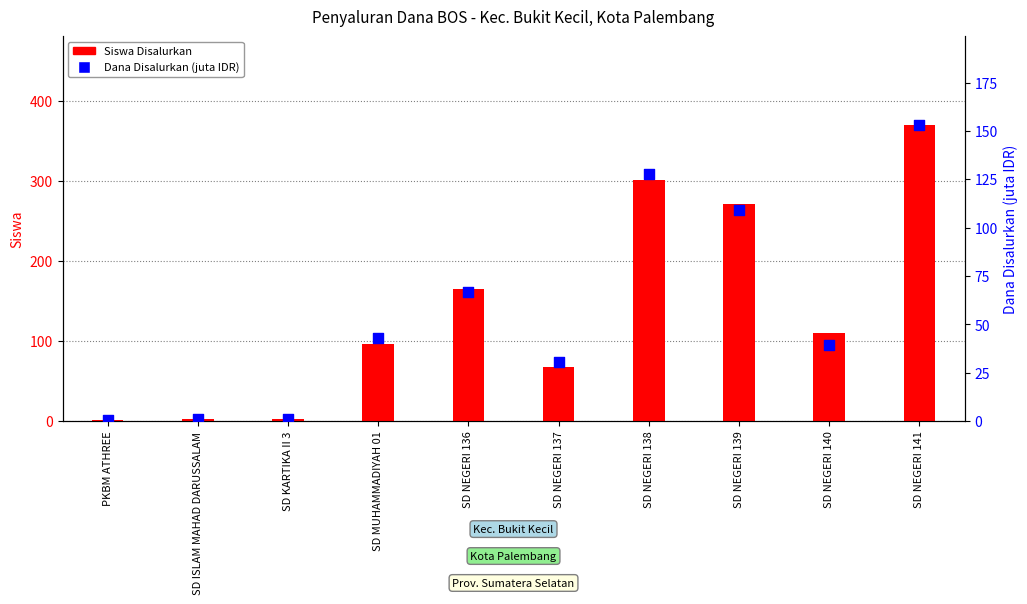

Which series contains the highest Y value?

Siswa Disalurkan